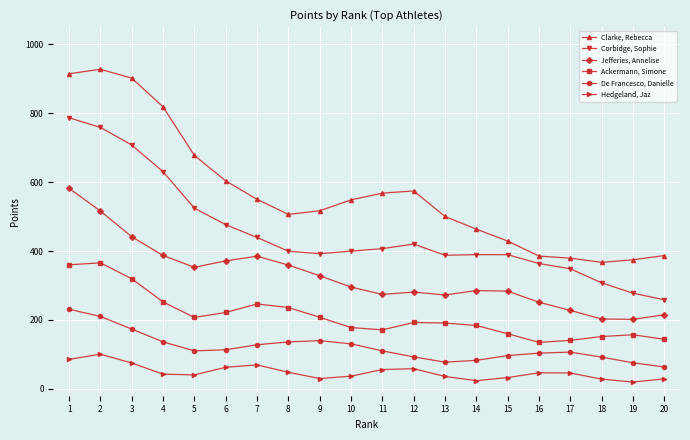

List the series in order of their peak value, highest first.

Clarke, Rebecca, Corbidge, Sophie, Jefferies, Annelise, Ackermann, Simone, De Francesco, Danielle, Hedgeland, Jaz